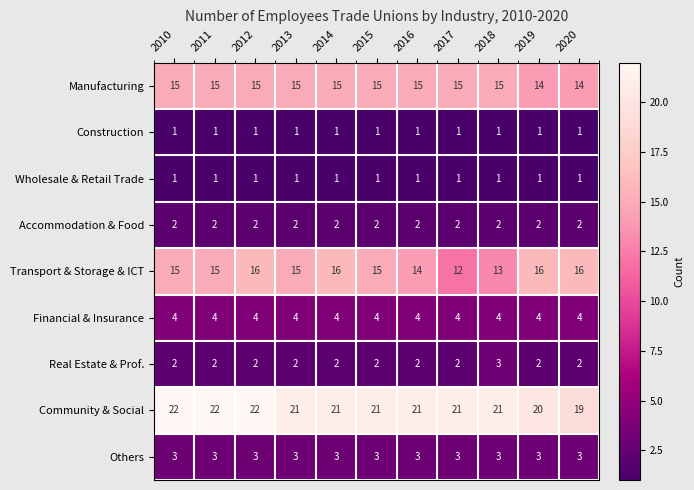

Count the number of data series in this chart.

9